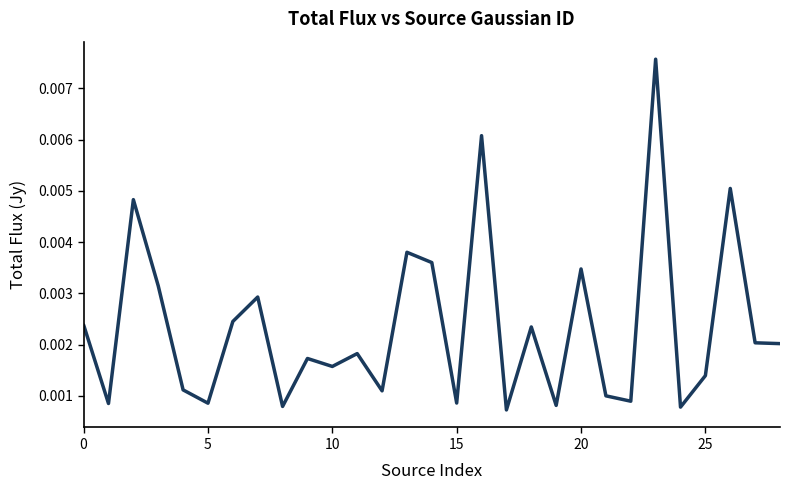

Which category has the highest value across all series?

23